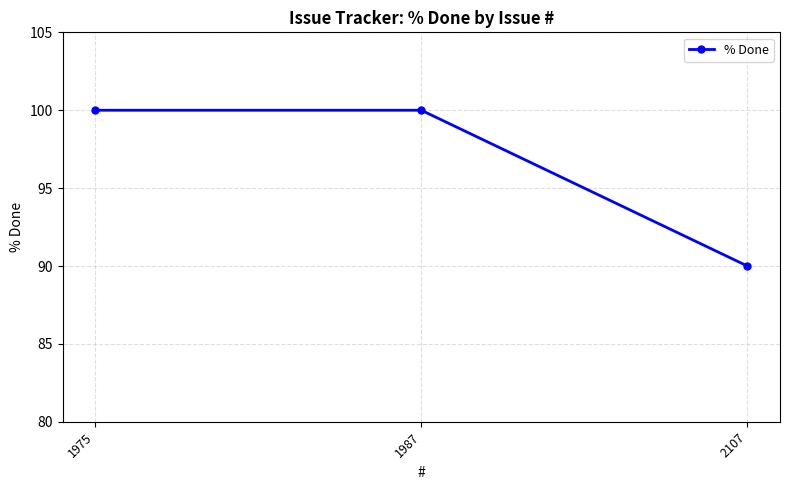

Reading left to right, transcribe all the data shown in this chart.

100	100	90